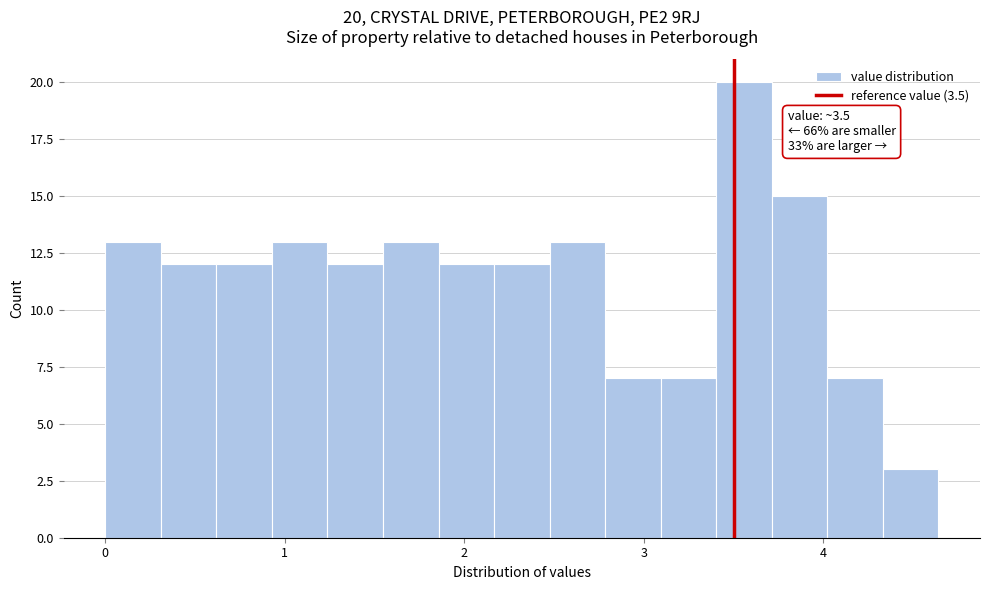

Read against the x-axis, roughly where is the centre of the tallest bar?

3.6